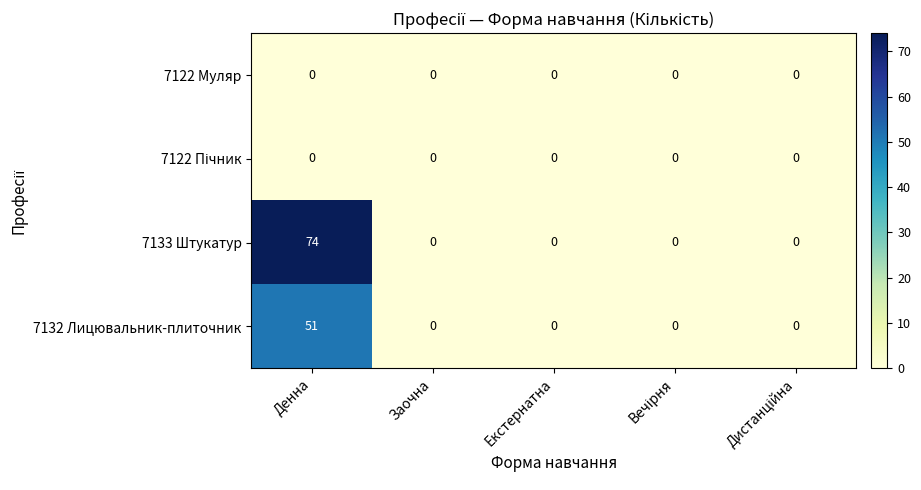

What is the sum of all 7133 Штукатур values?

74